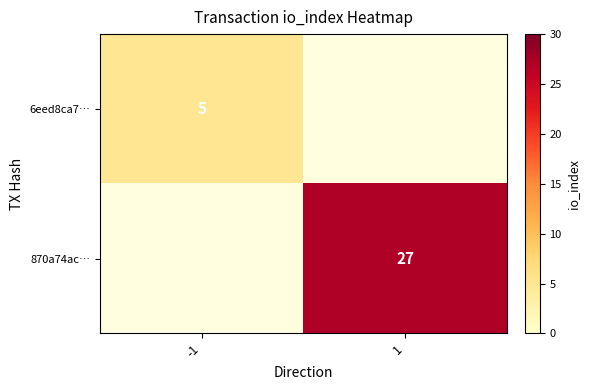

True or false: 6eed8ca7… has a value of 2 at -1.

False